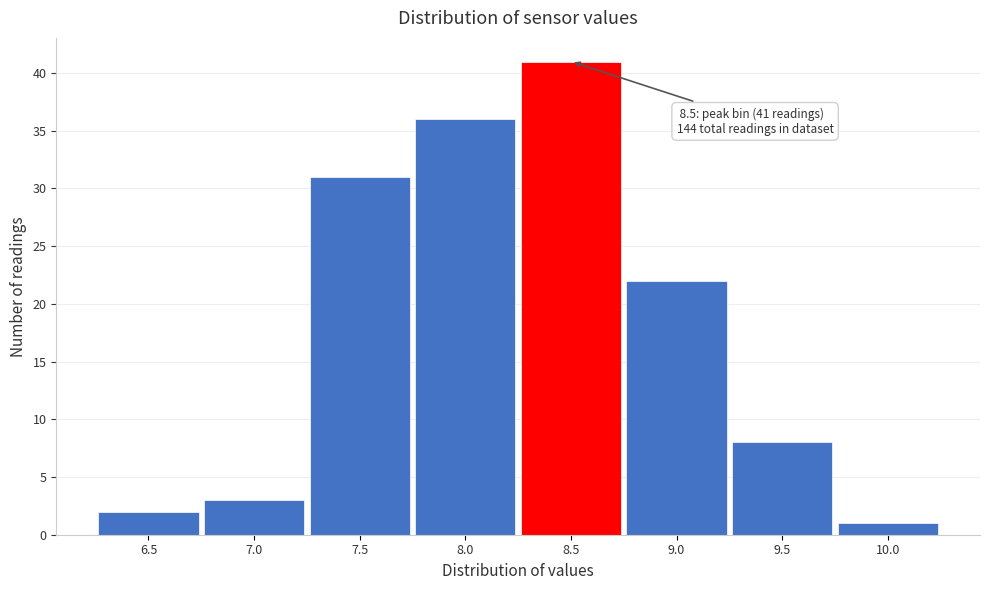

Which range on the x-axis has the tallest bar?

8.25 to 8.75